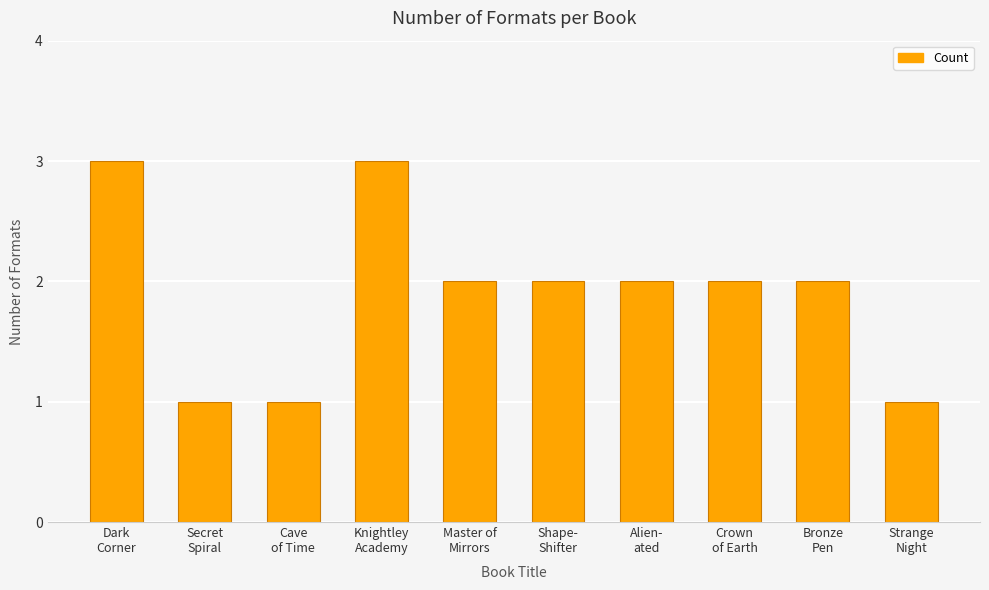

Reading left to right, transcribe all the data shown in this chart.

3	1	1	3	2	2	2	2	2	1